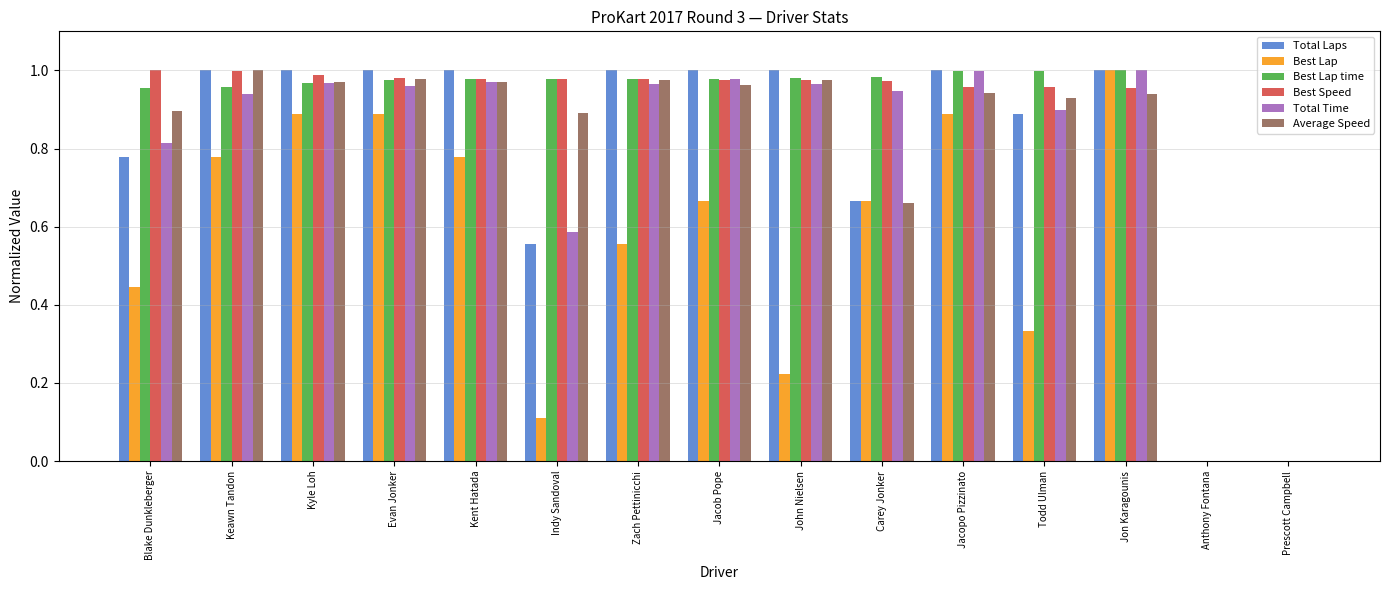

Is the value of Best Speed at Jon Karagounis greater than the value of Best Lap time at Prescott Campbell?

Yes